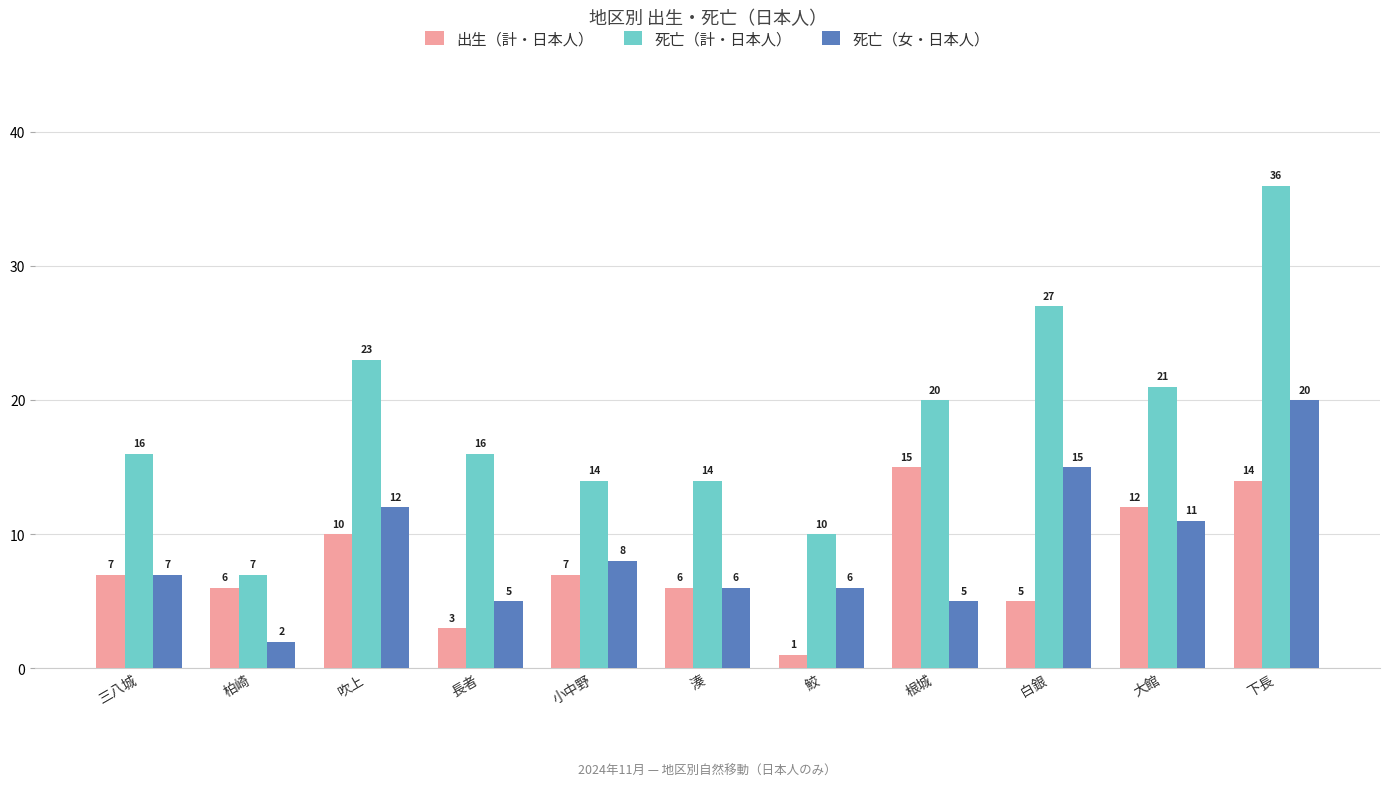

True or false: 出生（計・日本人） has a value of 10 at 吹上.

True